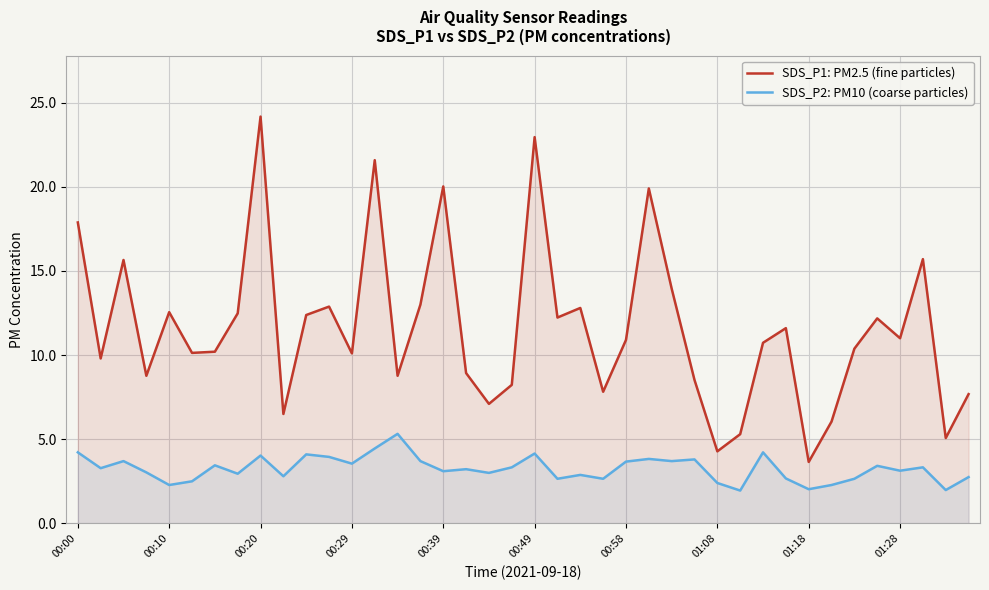

True or false: SDS_P1: PM2.5 (fine particles) and SDS_P2: PM10 (coarse particles) intersect in this chart.

False